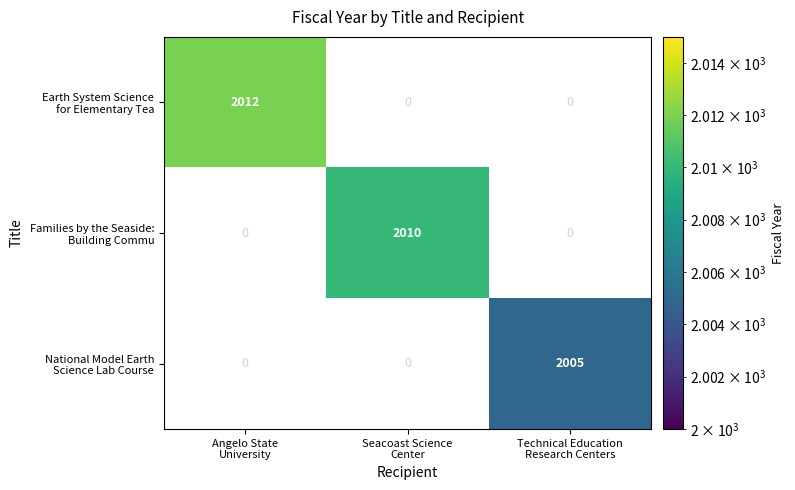

At how many categories does at least one series exceed 642?

3